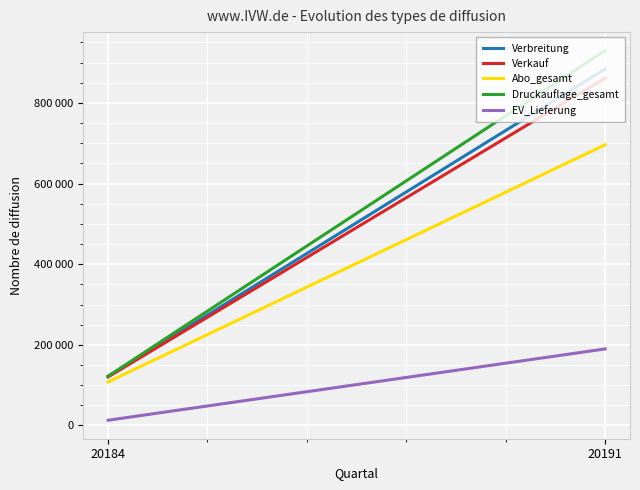

At 20191, list the series in order from largest to smallest.

Druckauflage_gesamt, Verbreitung, Verkauf, Abo_gesamt, EV_Lieferung